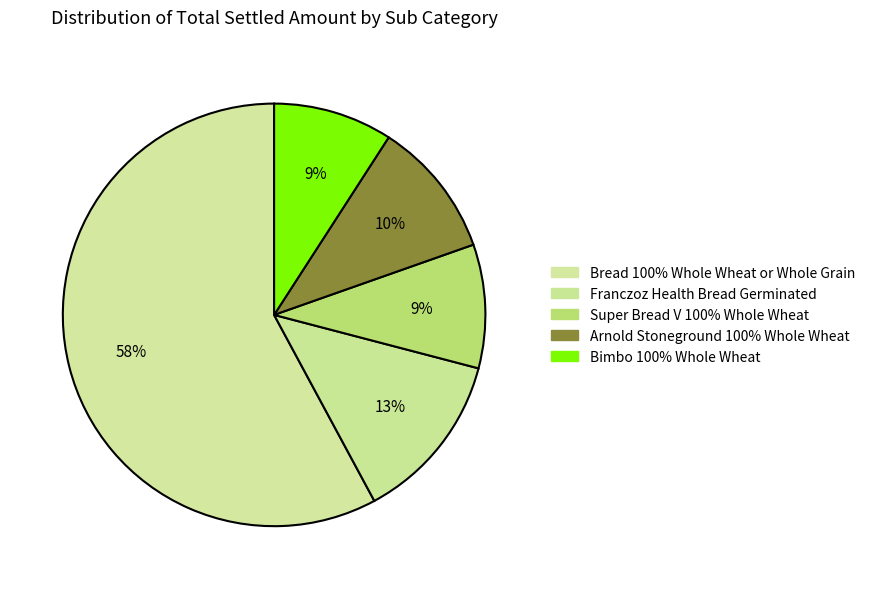

Do Arnold Stoneground 100% Whole Wheat and Franczoz Health Bread Germinated together represent more than half of the pie?

No